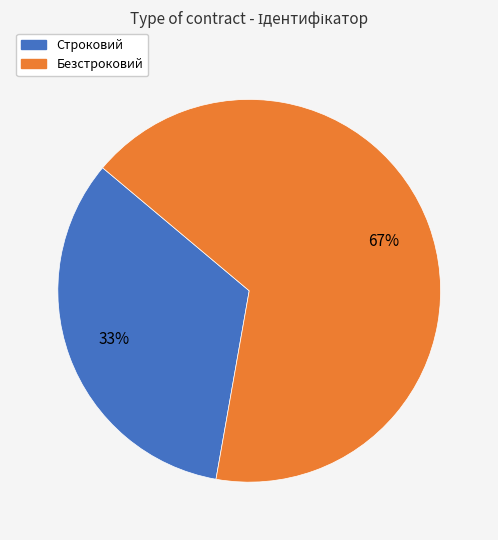

What percentage is the Безстроковий slice, to the nearest percent?

67%